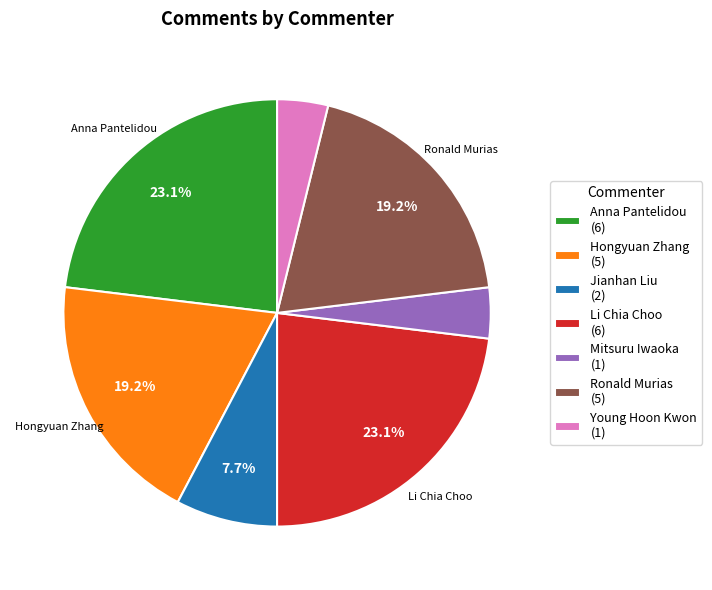

Is it true that Hongyuan Zhang is 19% of the pie?

True